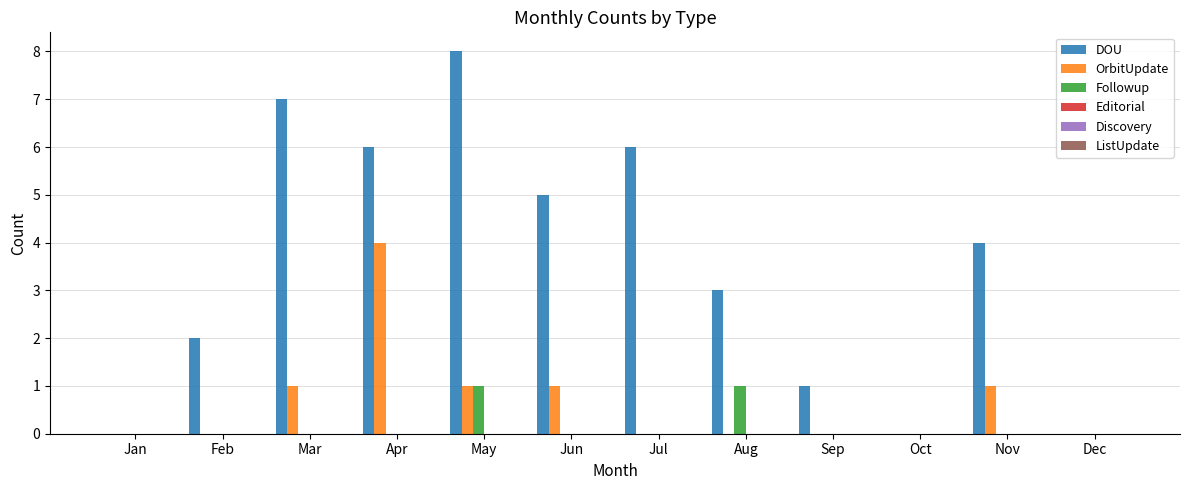

Between May and Jun, which series saw the biggest shift?

DOU